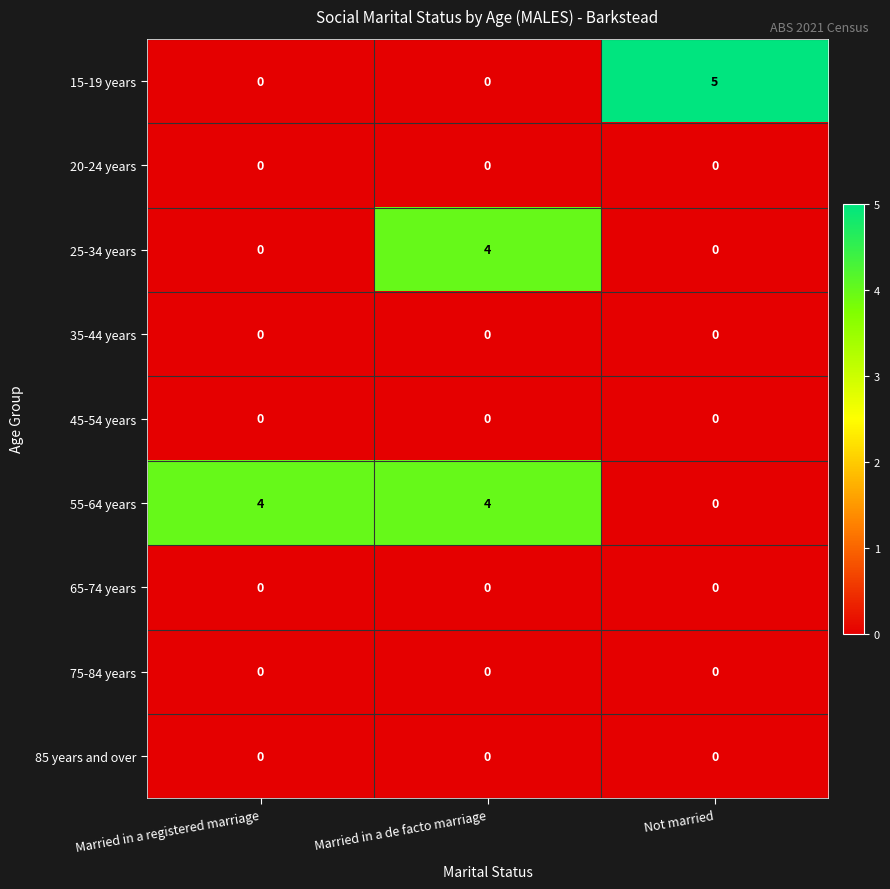

Which series has the widest spread of values?

15-19 years